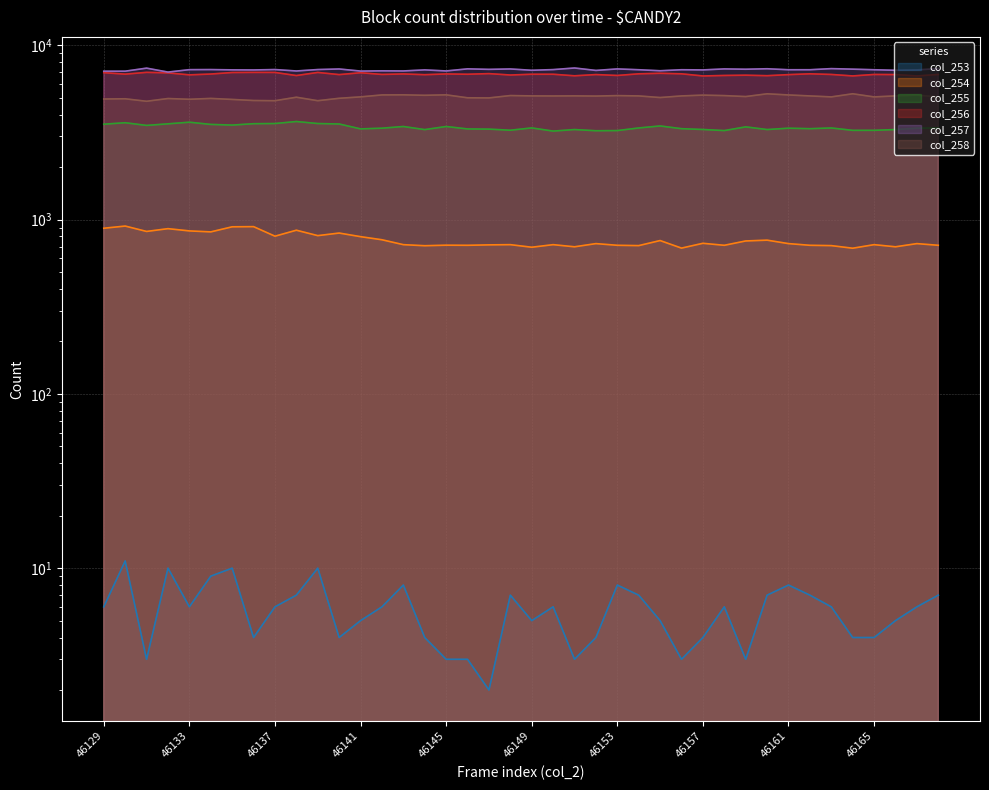

Count the number of data series in this chart.

6